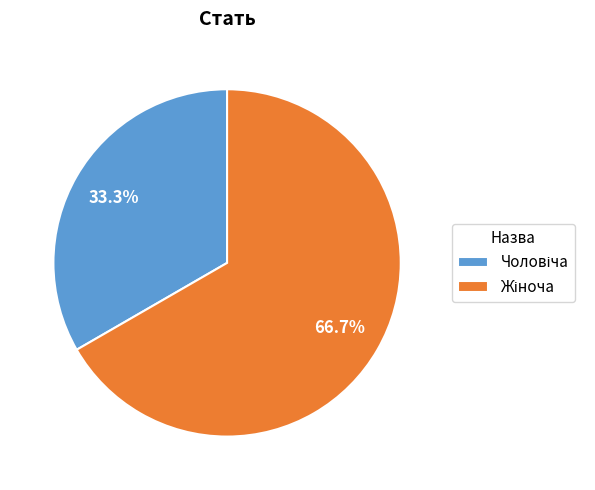

Is there any slice that represents more than half of the pie?

Yes